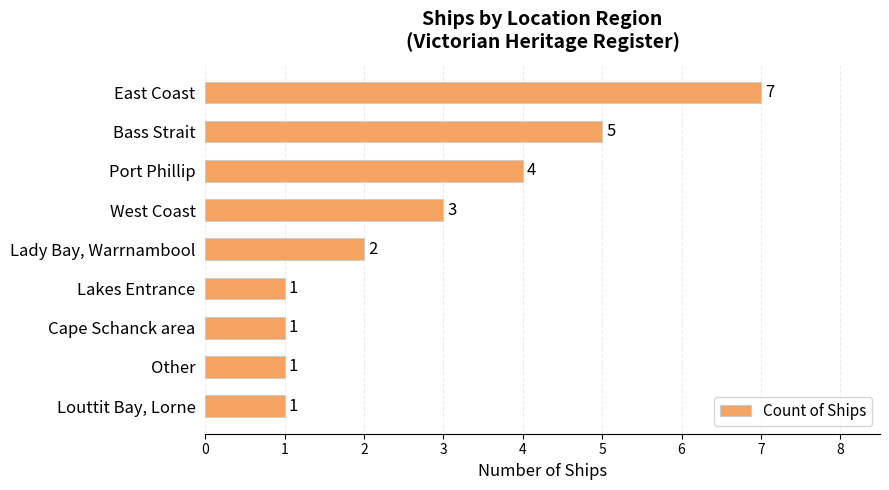

What is the sum of all values?

25